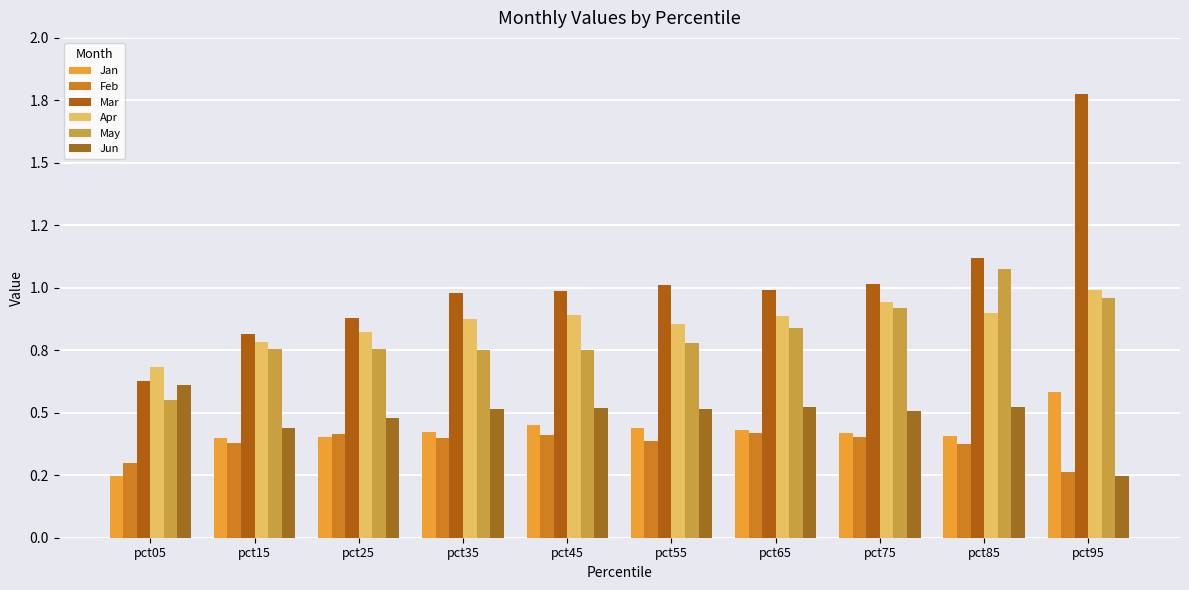

What is the highest value of the Apr series?

1.0